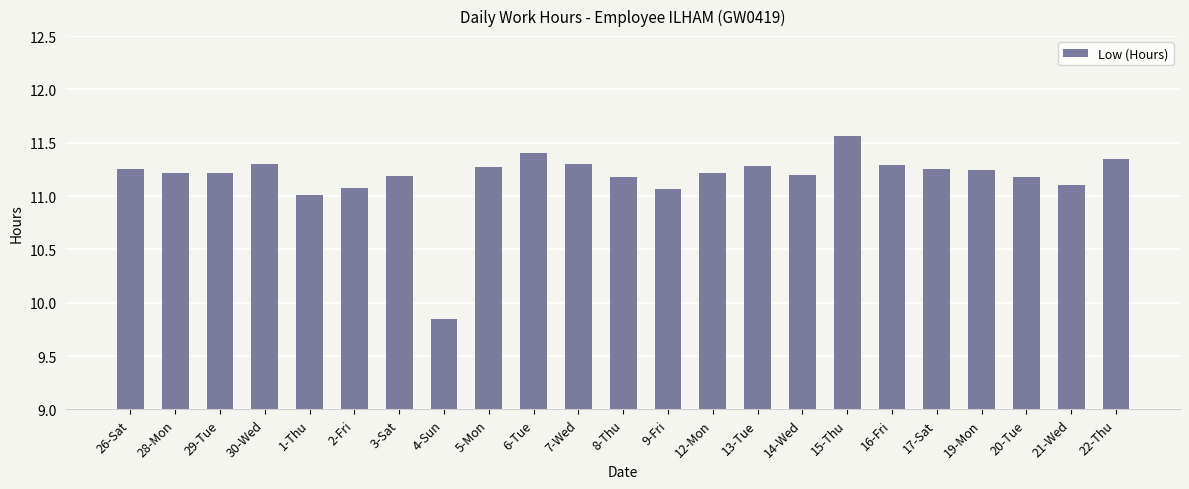

What is the difference between the maximum and minimum values?

1.7